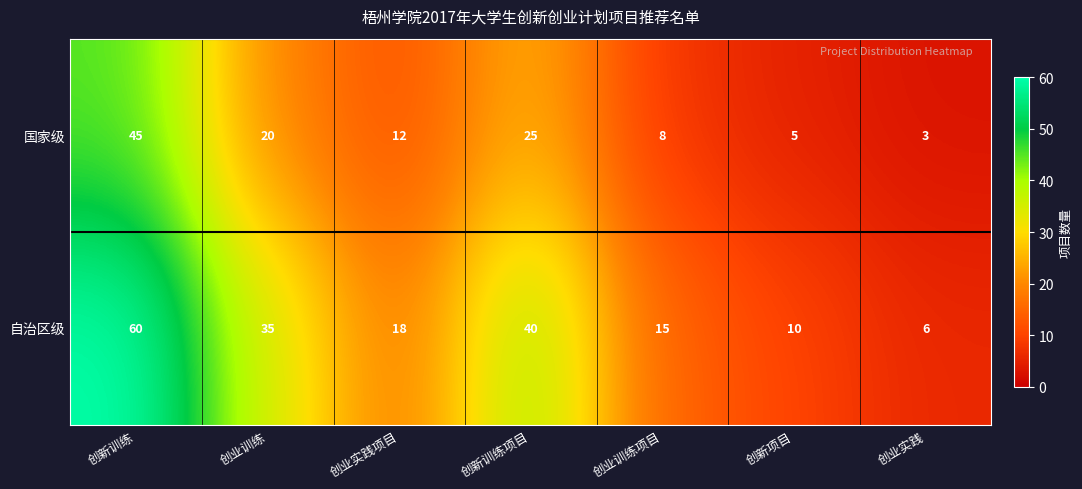

Is it true that 国家级 equals 5 at 创新项目?

True